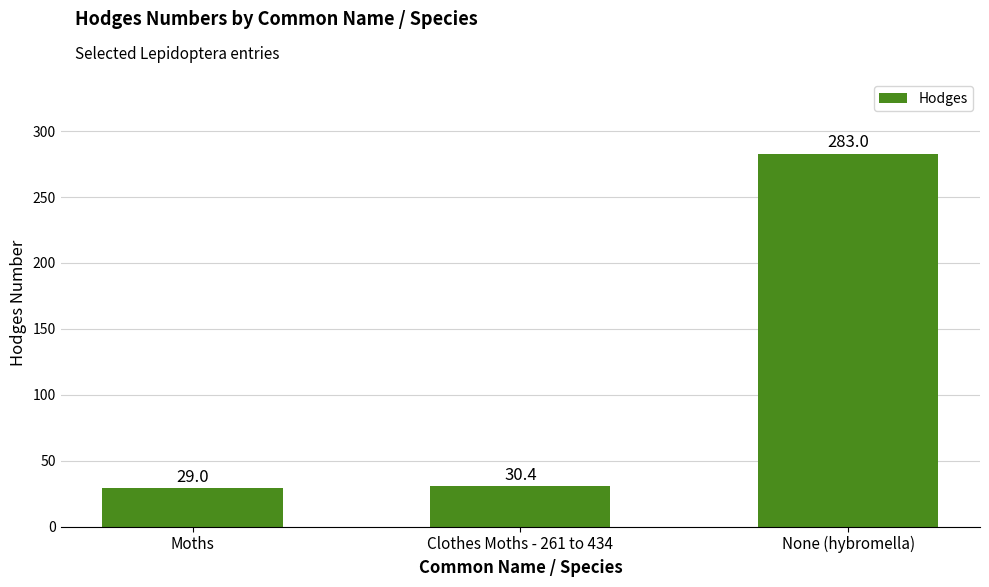

At which category does the chart reach its peak across all series?

None (hybromella)